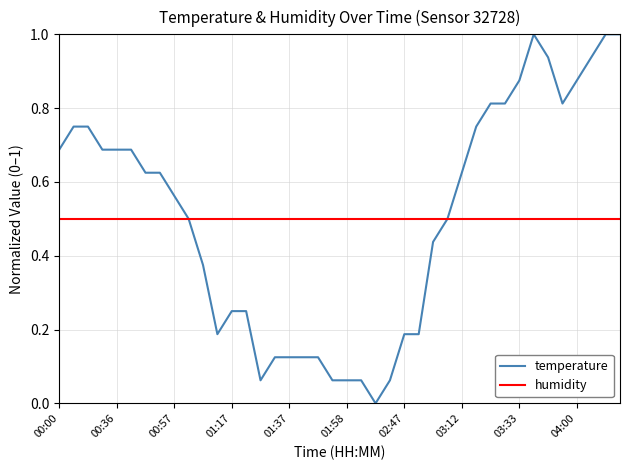

What are all the series names shown in the legend?

temperature, humidity